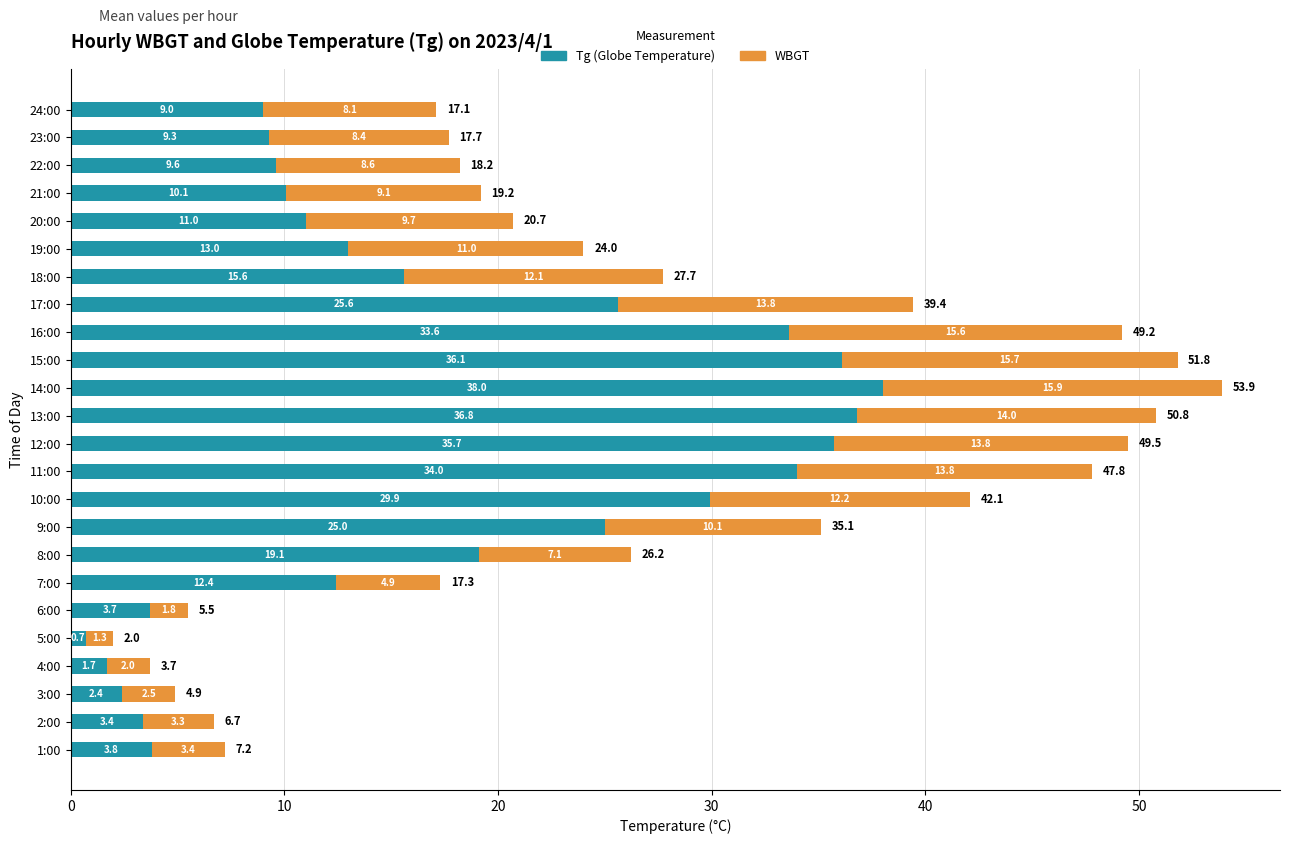

What is the total value across all series at 4:00?

3.7